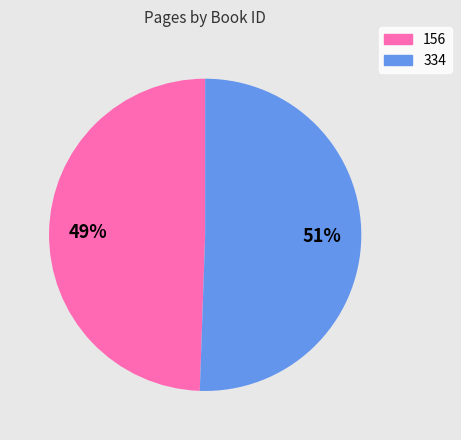

Combined, do 156 and 334 account for over 50%?

Yes